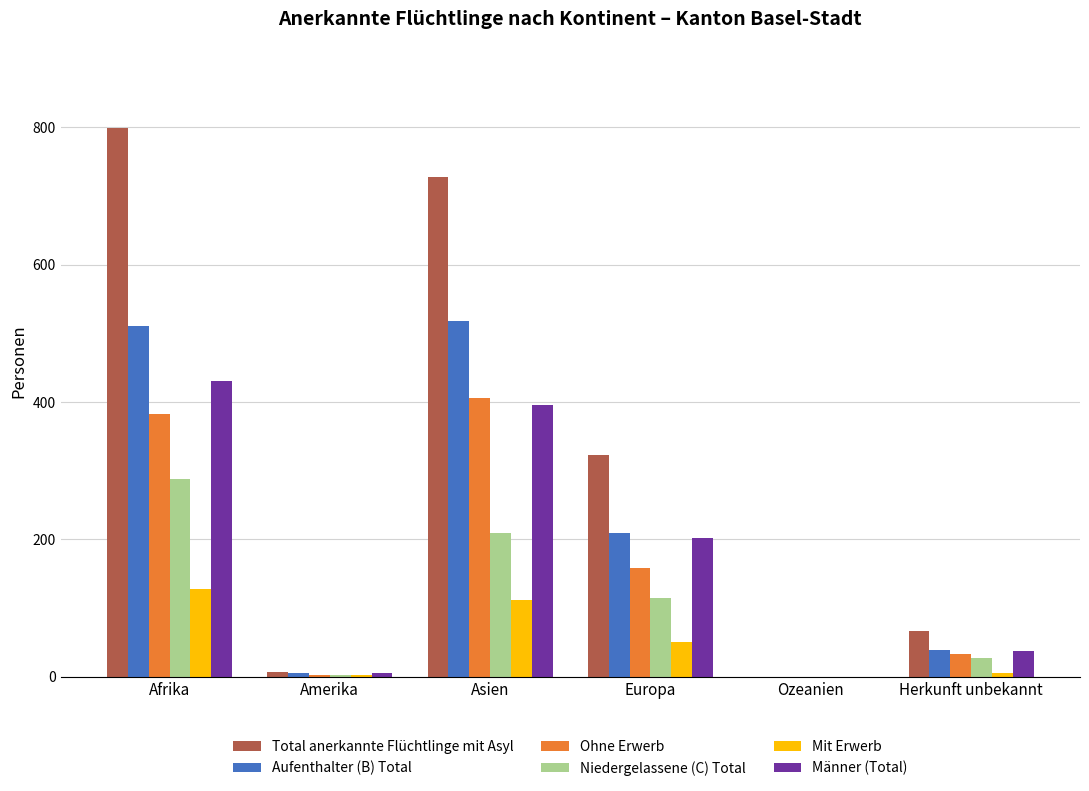

The value of Niedergelassene (C) Total at Ozeanien is -117. True or false?

False